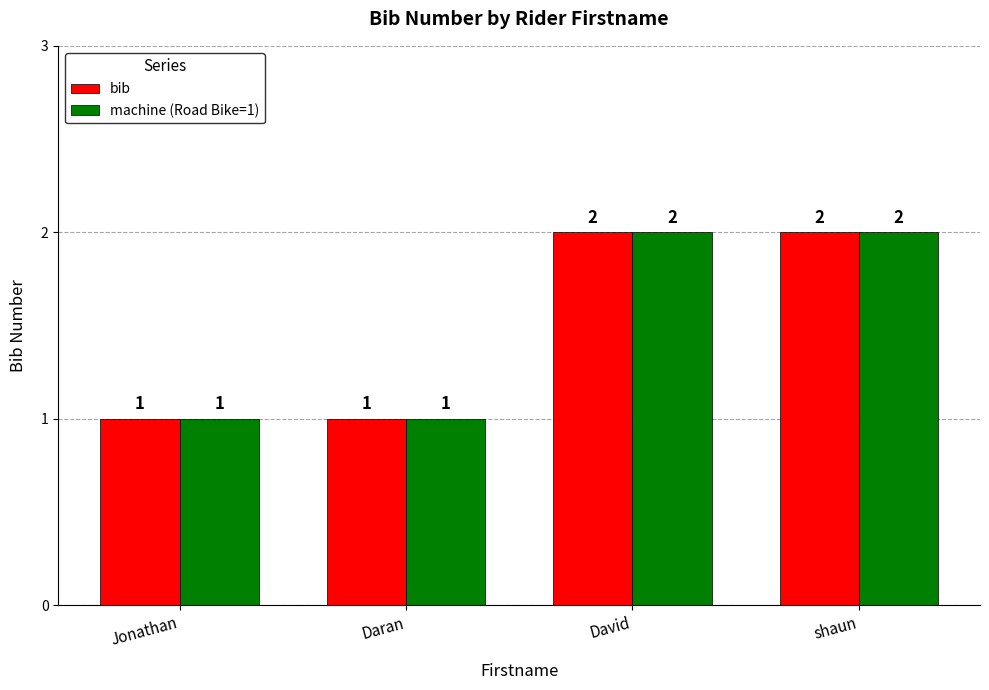

What is the label of the 1st bar from the right?

shaun